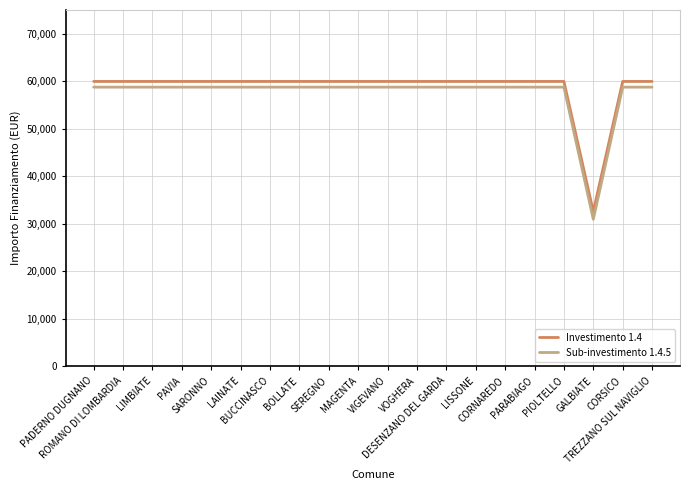

What position from the right is DESENZANO DEL GARDA?

8